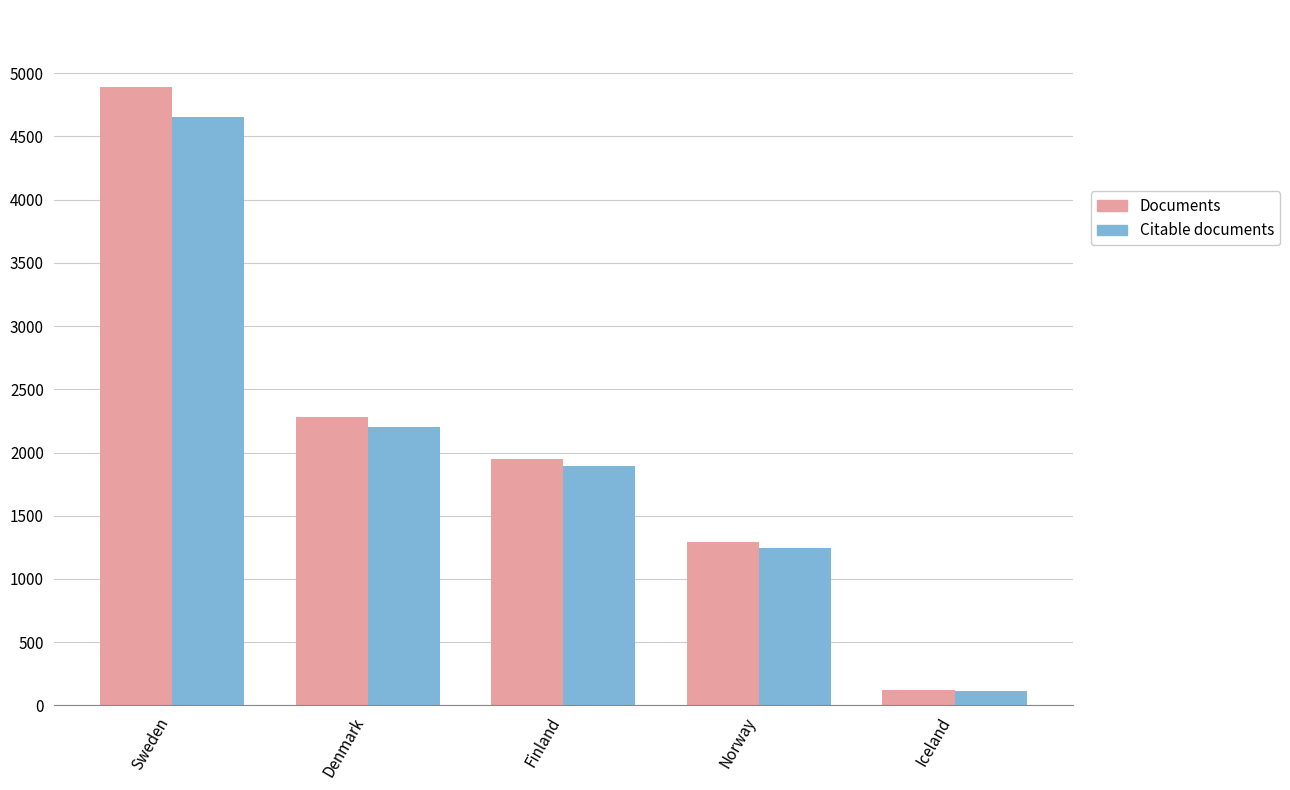

What is the difference between the maximum and minimum values in the Citable documents series?

4540